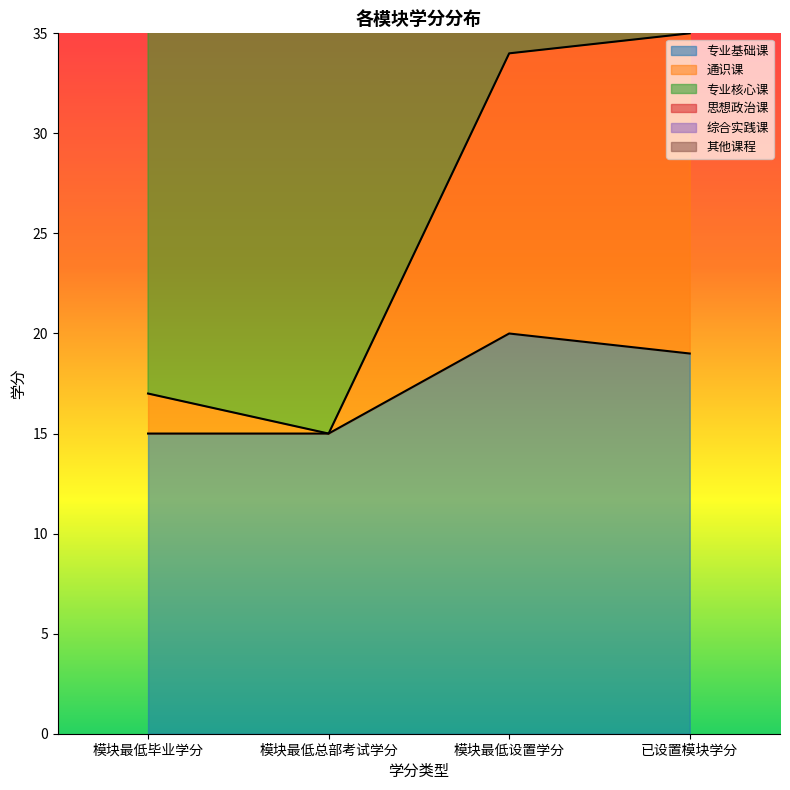

How many values in the 专业基础课 series are below 19?

2